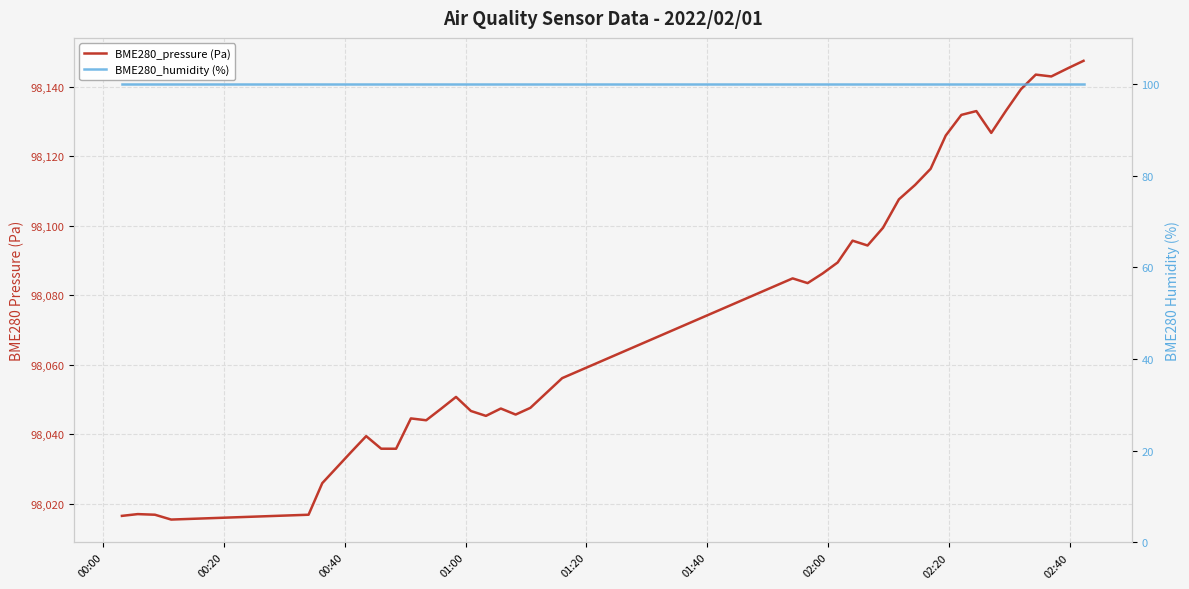

True or false: BME280_pressure (Pa) and BME280_humidity (%) cross at least once.

False